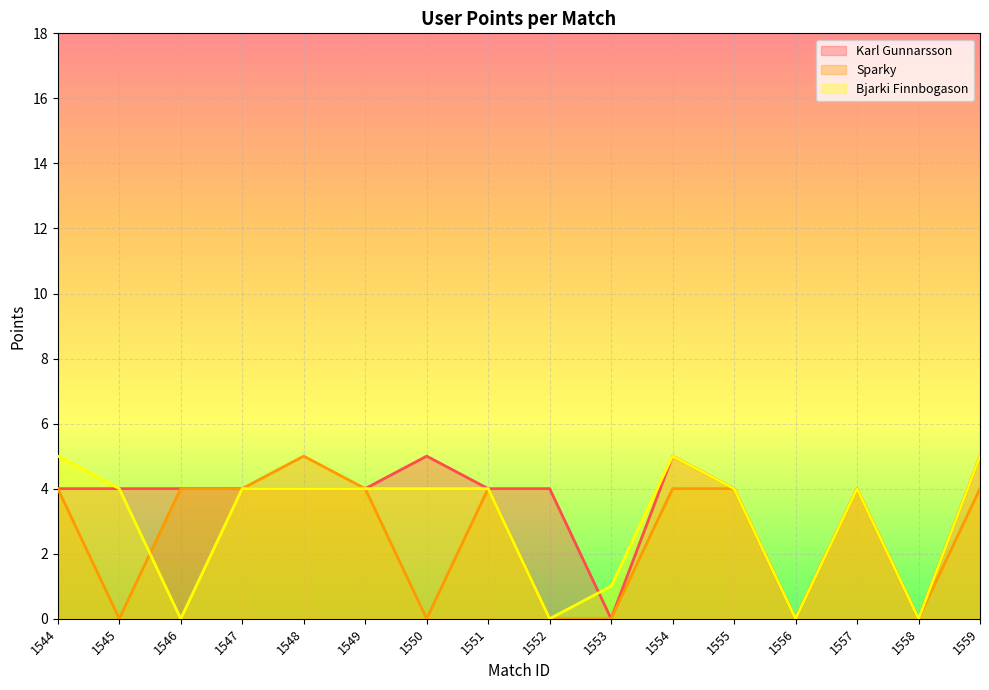

The Karl Gunnarsson series shows 1 at 1554. True or false?

False